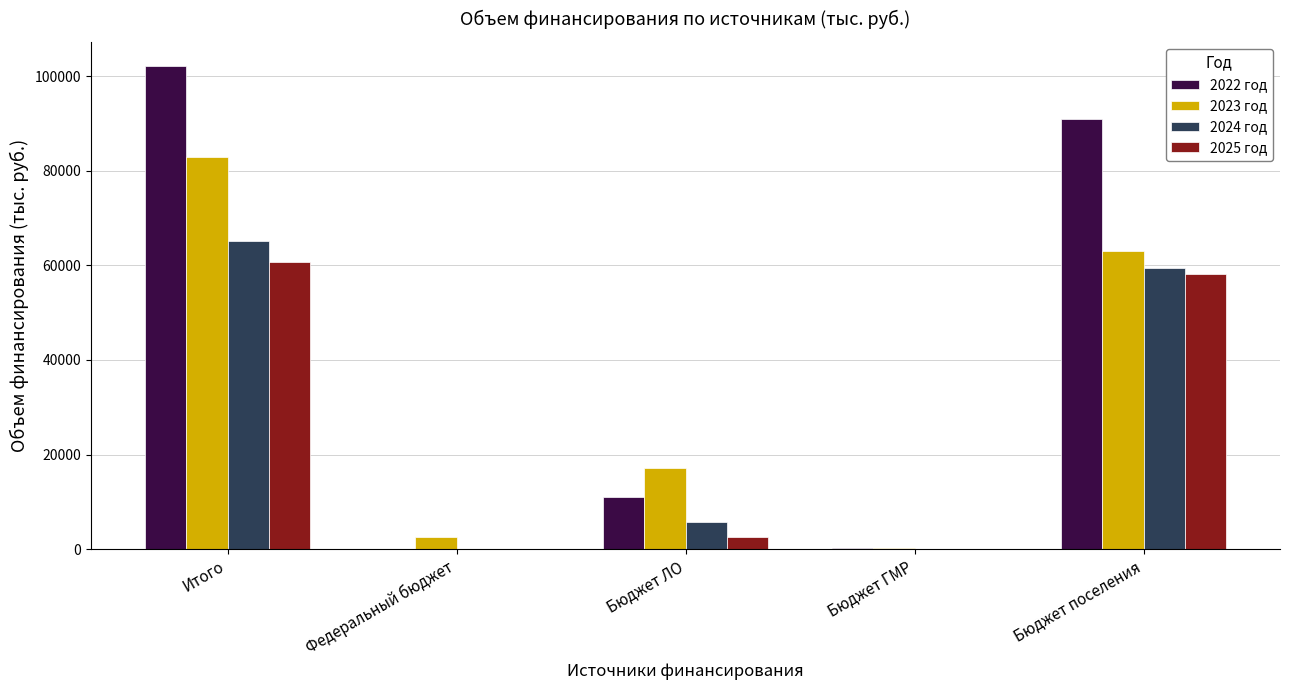

Which series has the largest total across all categories?

2022 год